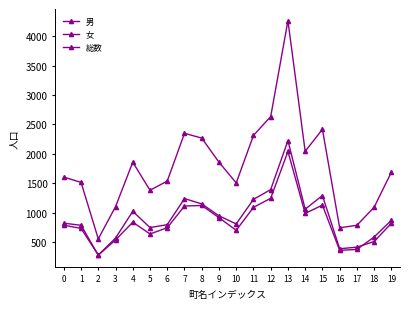

How many data points does each series have?

20